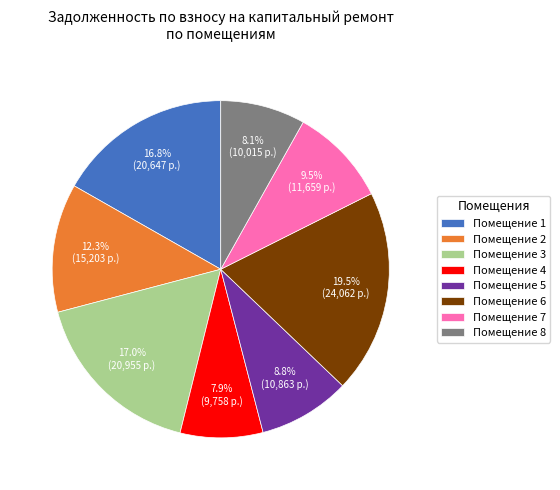

To the nearest percent, what is the difference between the largest and smallest slice percentages?

12%